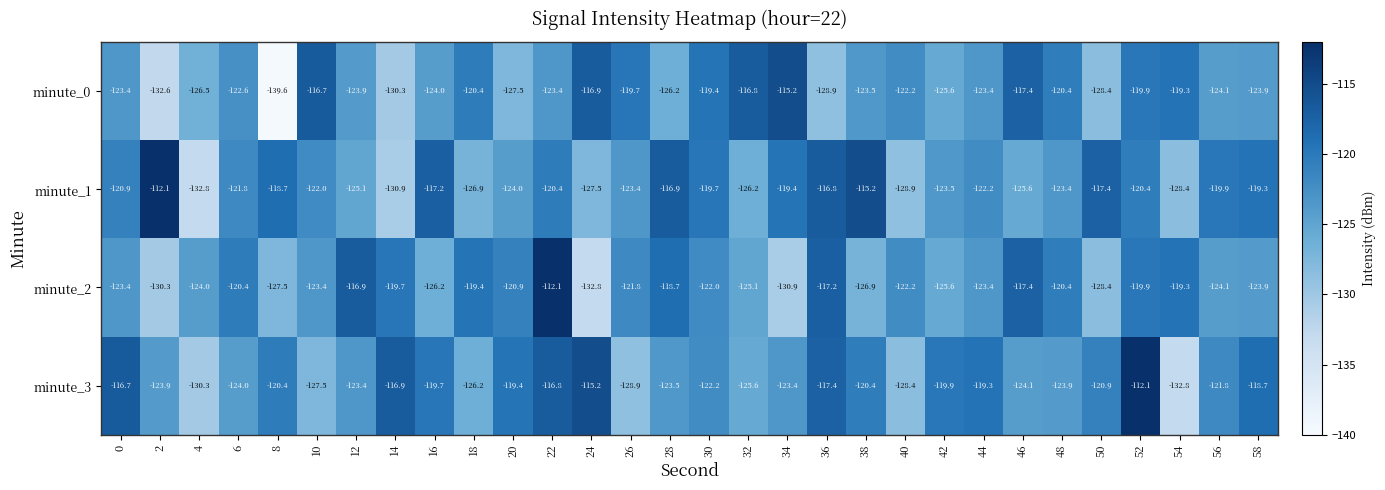

The minute_1 series shows -118.7 at 8. True or false?

True